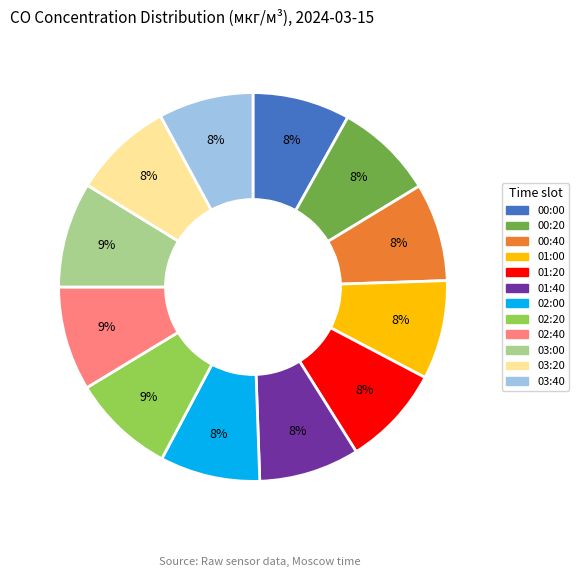

How many segments does this pie chart have?

12